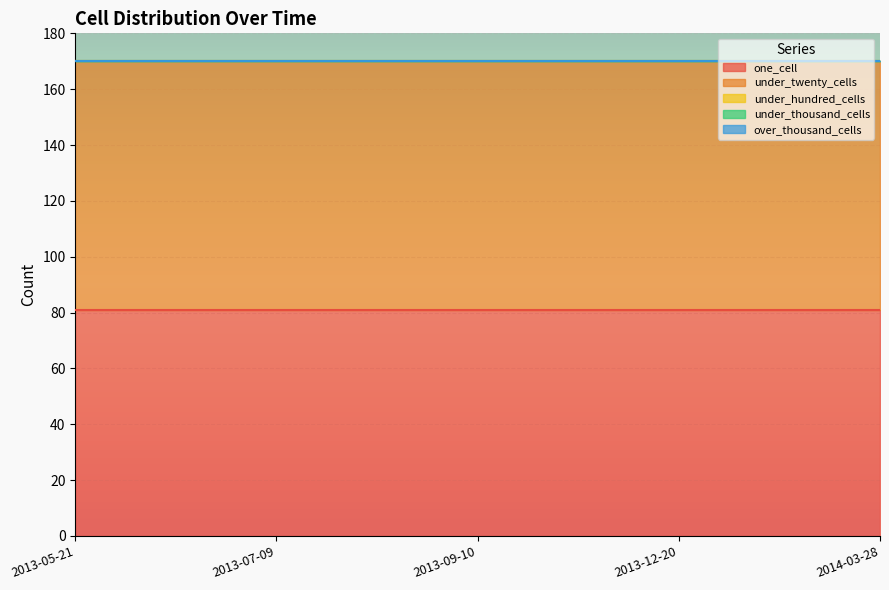

List the series in order of their peak value, lowest first.

under_hundred_cells, under_thousand_cells, over_thousand_cells, one_cell, under_twenty_cells